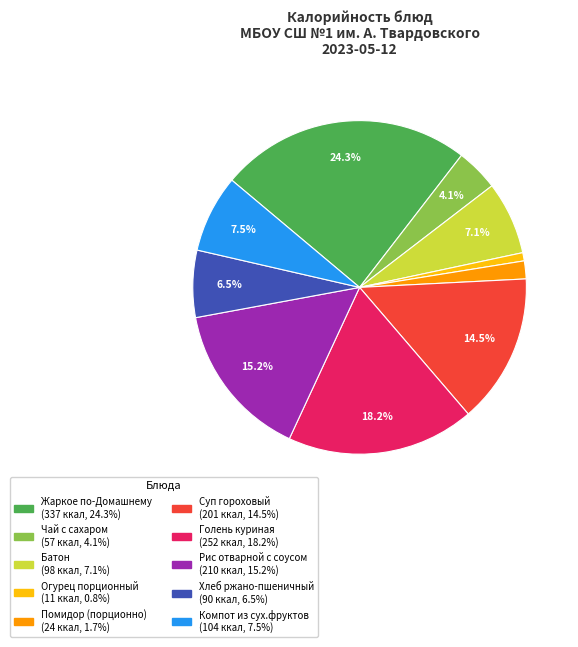

Count the number of slices in the pie.

10